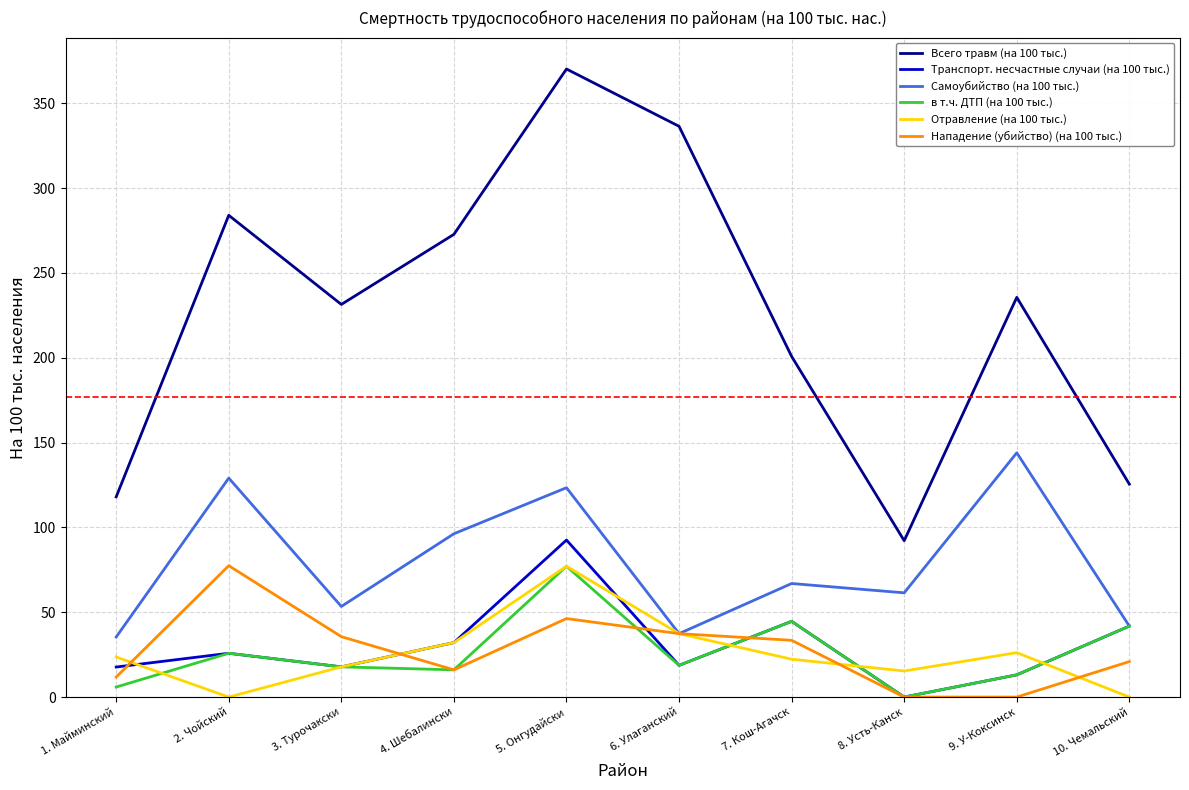

Which series has the largest range (max minus min)?

Всего травм (на 100 тыс.)